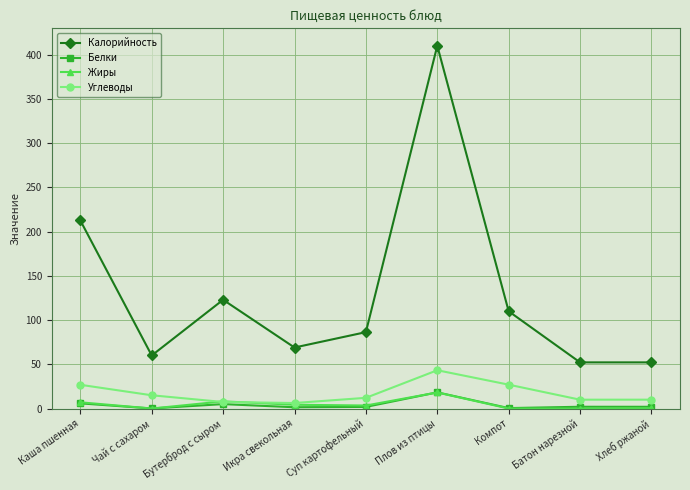

What is the label of the 4th point from the right?

Плов из птицы